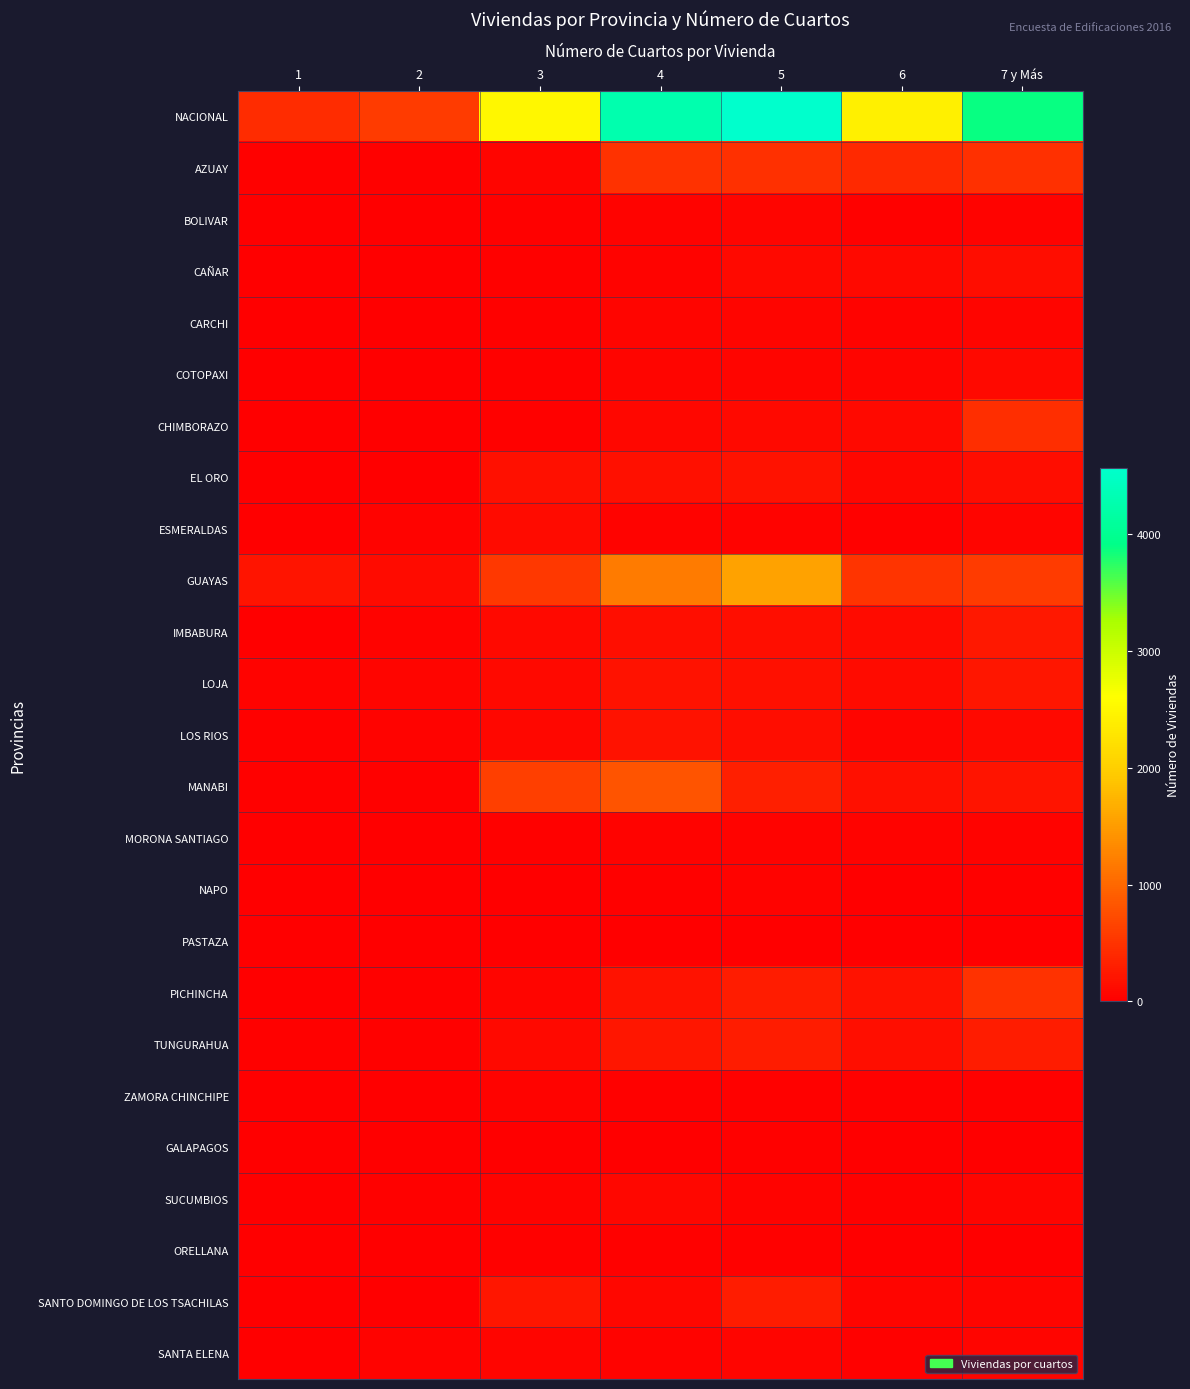

Which series has the widest spread of values?

NACIONAL